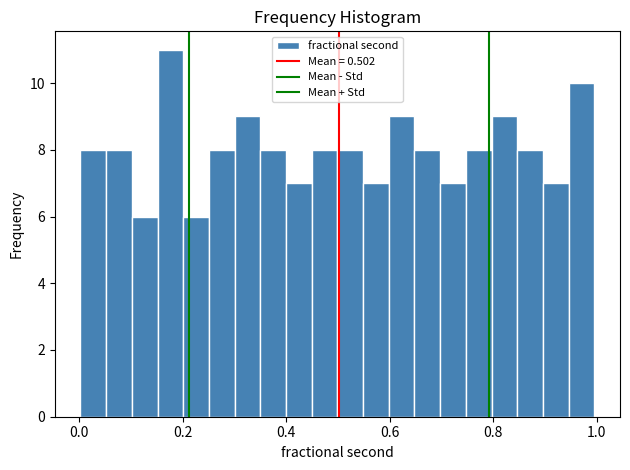

Read against the x-axis, roughly where is the centre of the tallest bar?

0.18